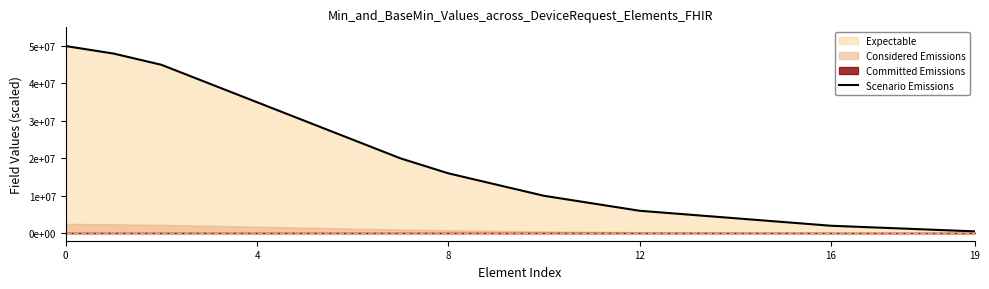

What is the value of the 16th point from the left?

3000000